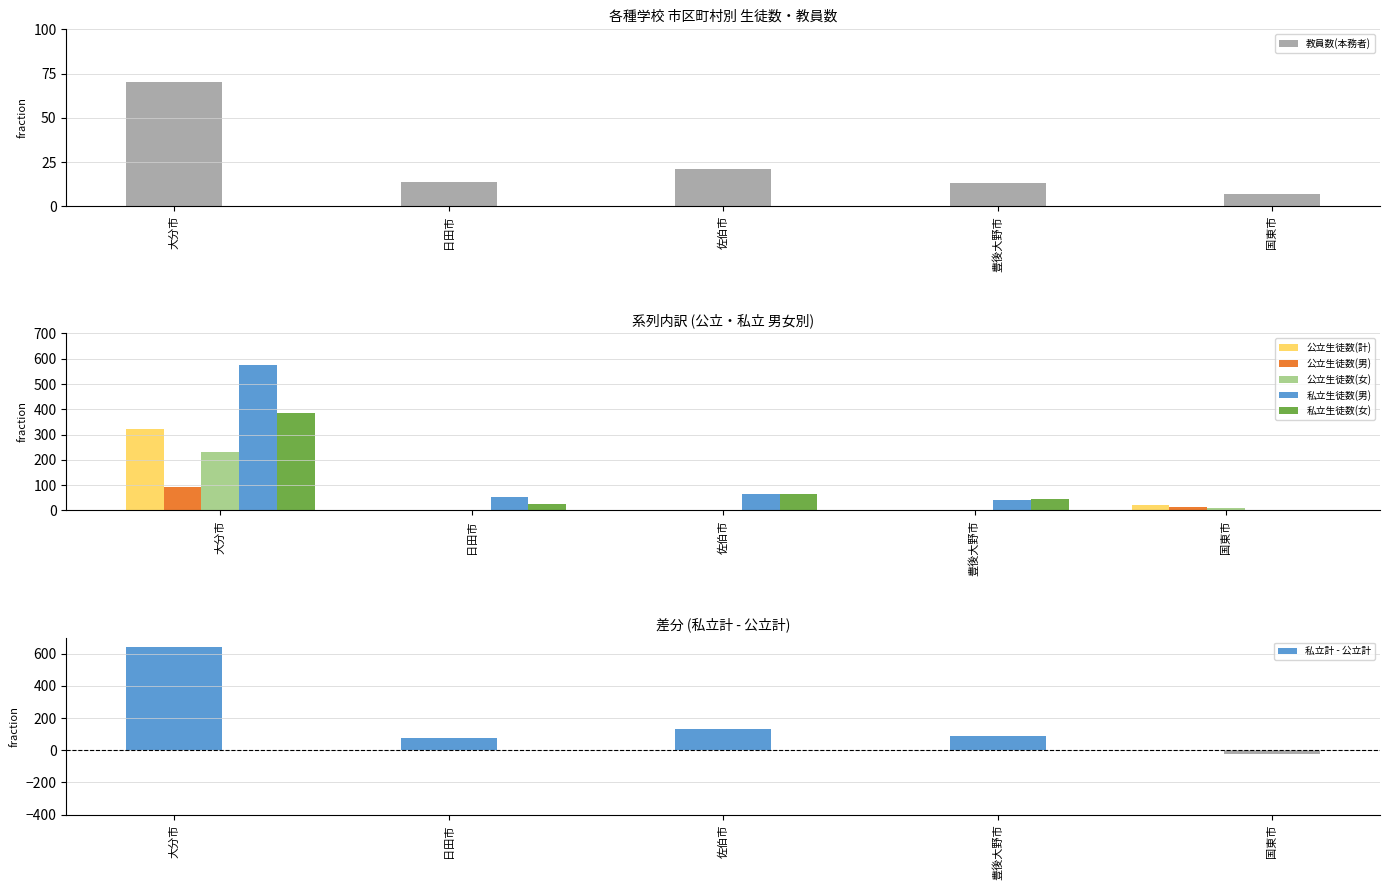

Rank the categories by 公立生徒数(計) value from lowest to highest.

日田市, 佐伯市, 豊後大野市, 国東市, 大分市